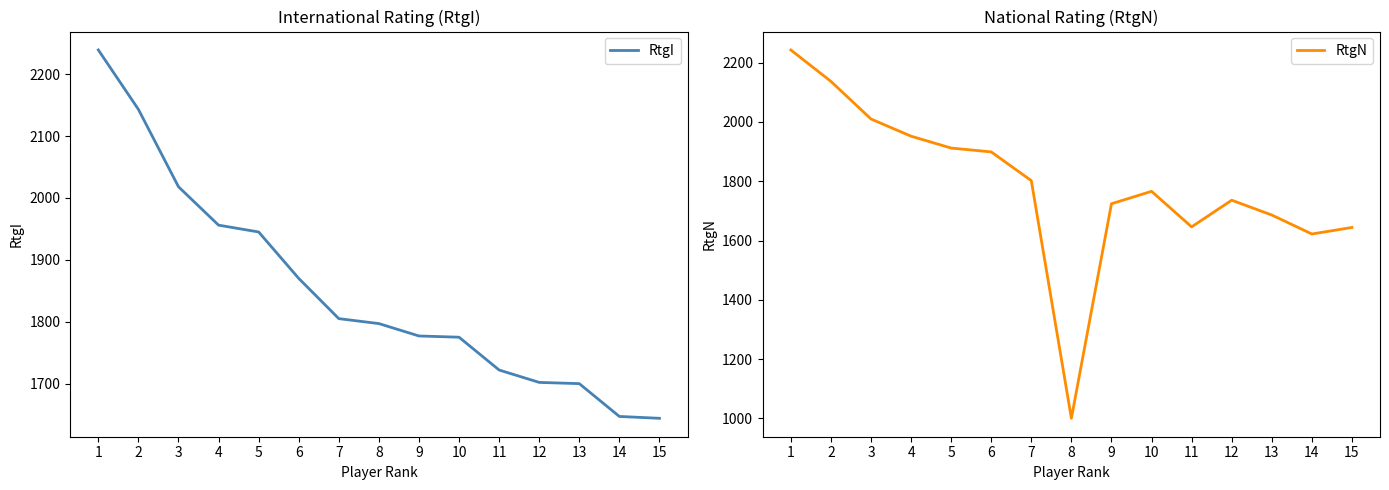

What are all the series names shown in the legend?

RtgI, RtgN